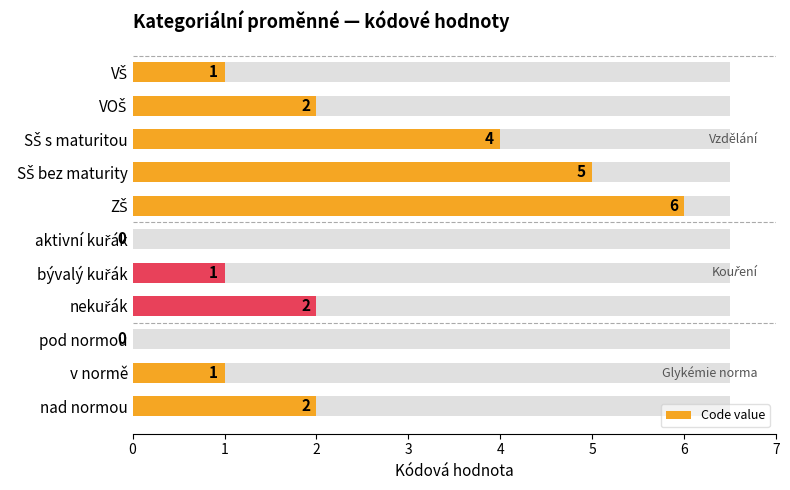

List the labels in order of value, smallest first.

aktivní kuřák, pod normou, VŠ, bývalý kuřák, v normě, VOŠ, nekuřák, nad normou, SŠ s maturitou, SŠ bez maturity, ZŠ